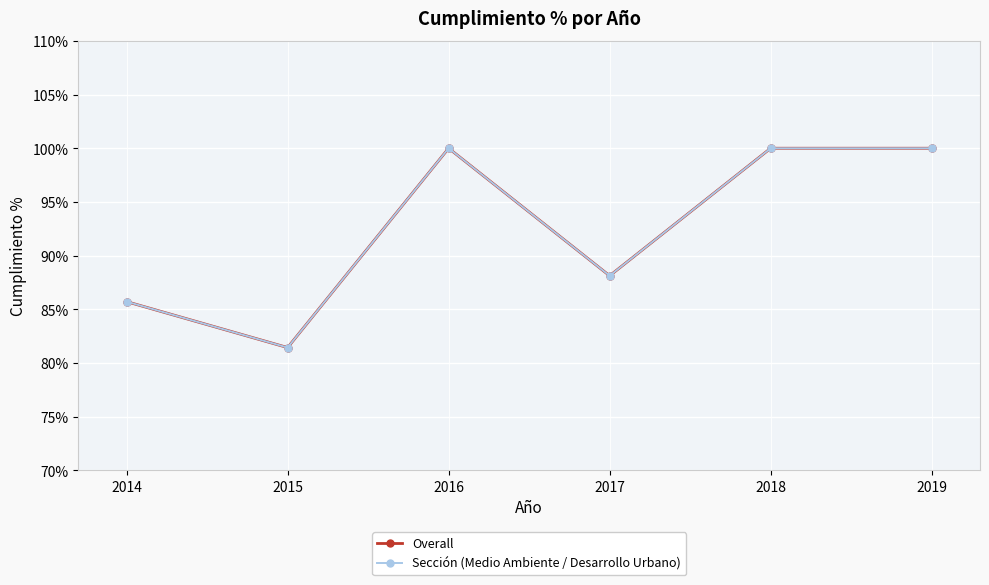

What is the sum of all Sección (Medio Ambiente / Desarrollo Urbano) values?

555.3